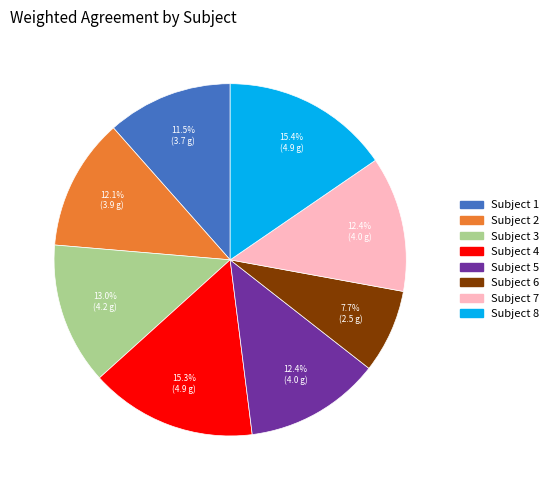

To the nearest percent, what is the difference between the largest and smallest slice percentages?

8%